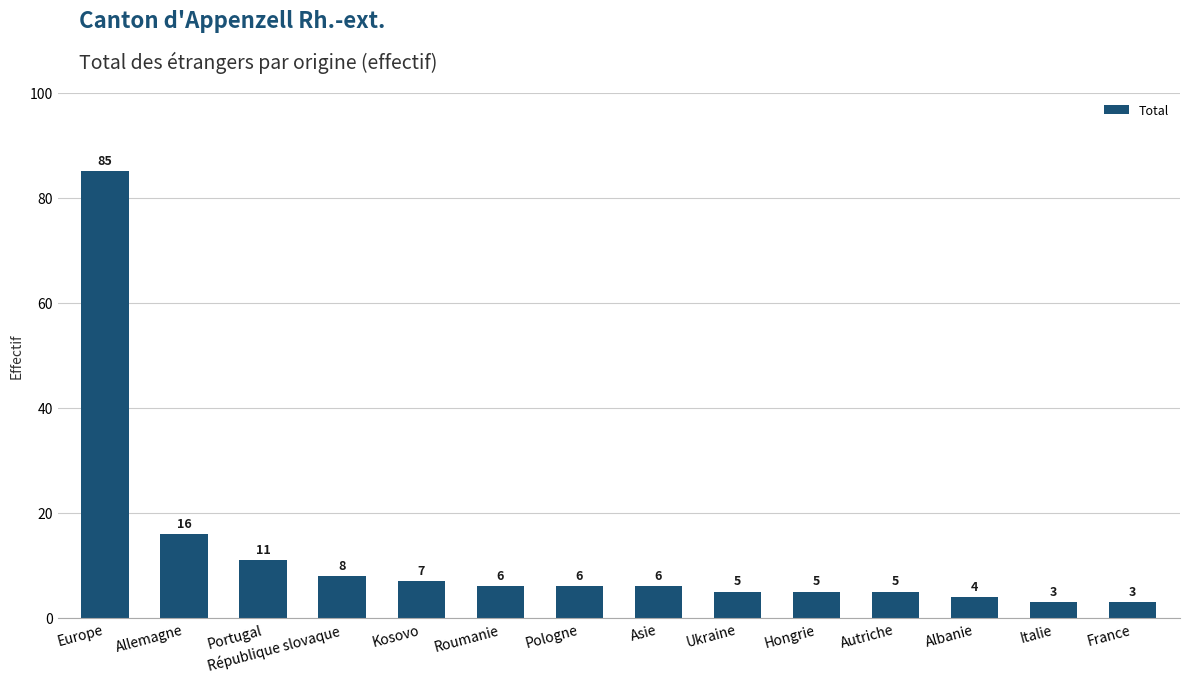

Between France and Asie, which is larger?

Asie